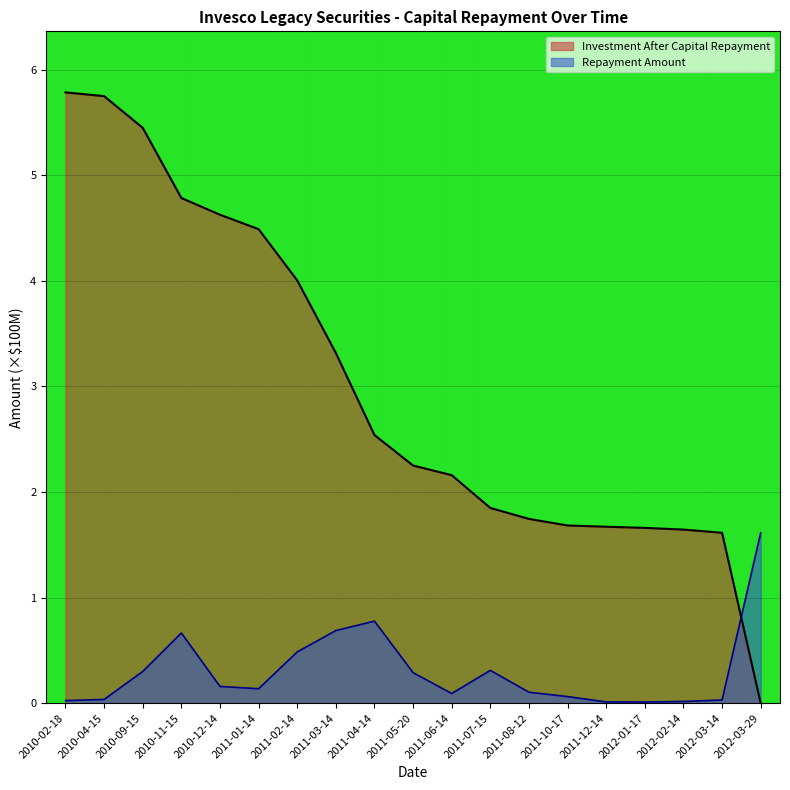

What is the label of the 13th point from the left?

2011-08-12